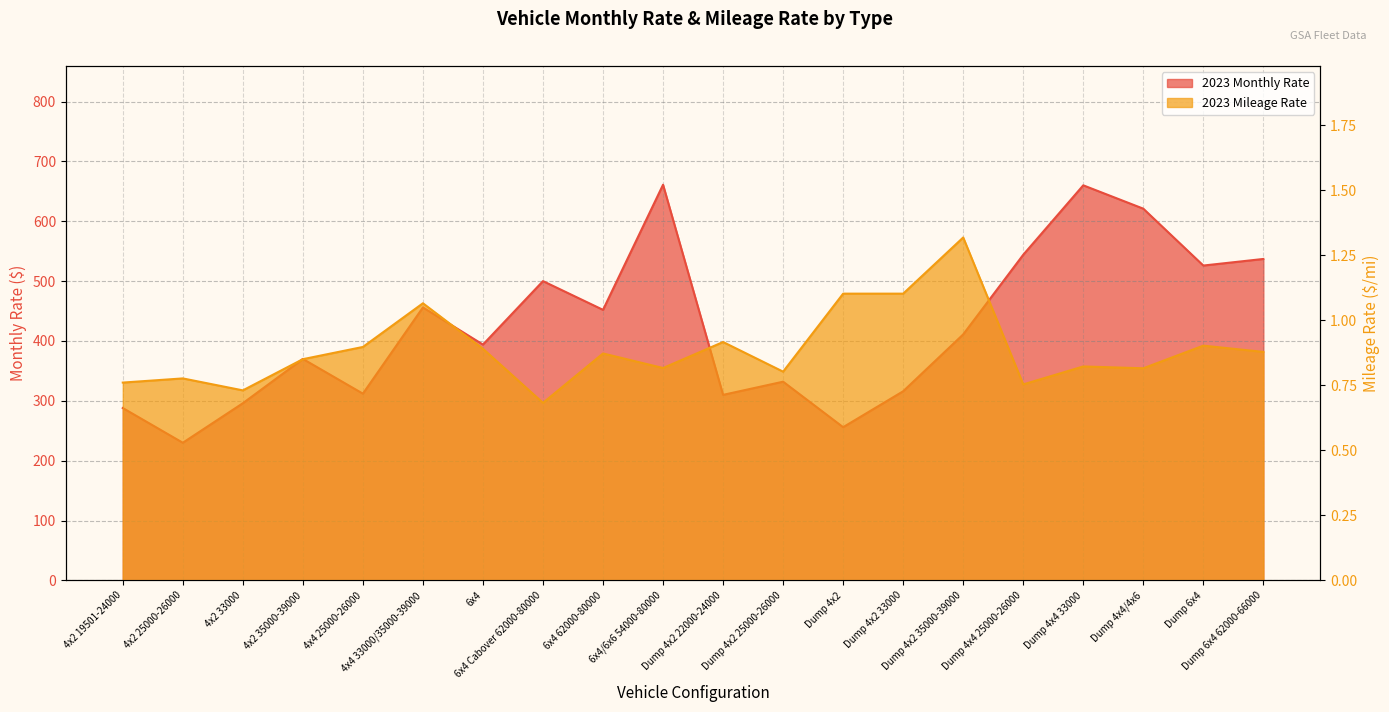

List the labels in order of 2023 Monthly Rate value, largest first.

6x4/6x6 54000-80000, Dump 4x4 33000, Dump 4x4/4x6, Dump 4x4 25000-26000, Dump 6x4 62000-66000, Dump 6x4, 6x4 Cabover 62000-80000, 4x4 33000/35000-39000, 6x4 62000-80000, Dump 4x2 35000-39000, 6x4, 4x2 35000-39000, Dump 4x2 25000-26000, Dump 4x2 33000, 4x4 25000-26000, Dump 4x2 22000-24000, 4x2 33000, 4x2 19501-24000, Dump 4x2, 4x2 25000-26000